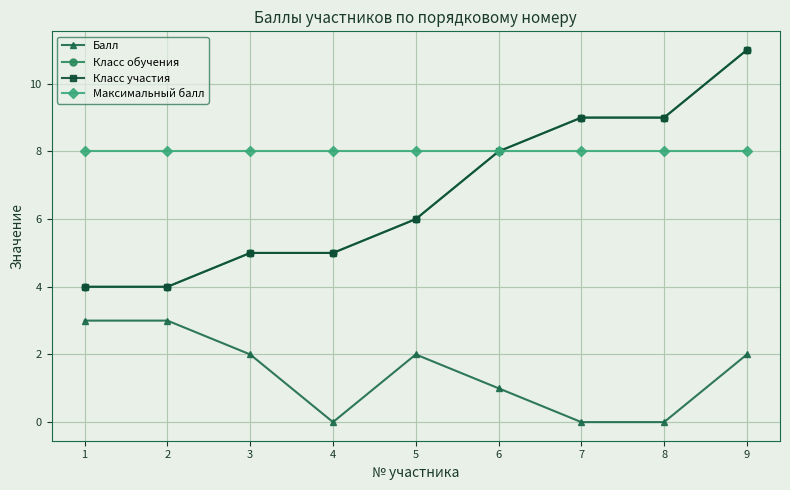

True or false: Класс обучения has more than 2 points higher than both neighbors.

False